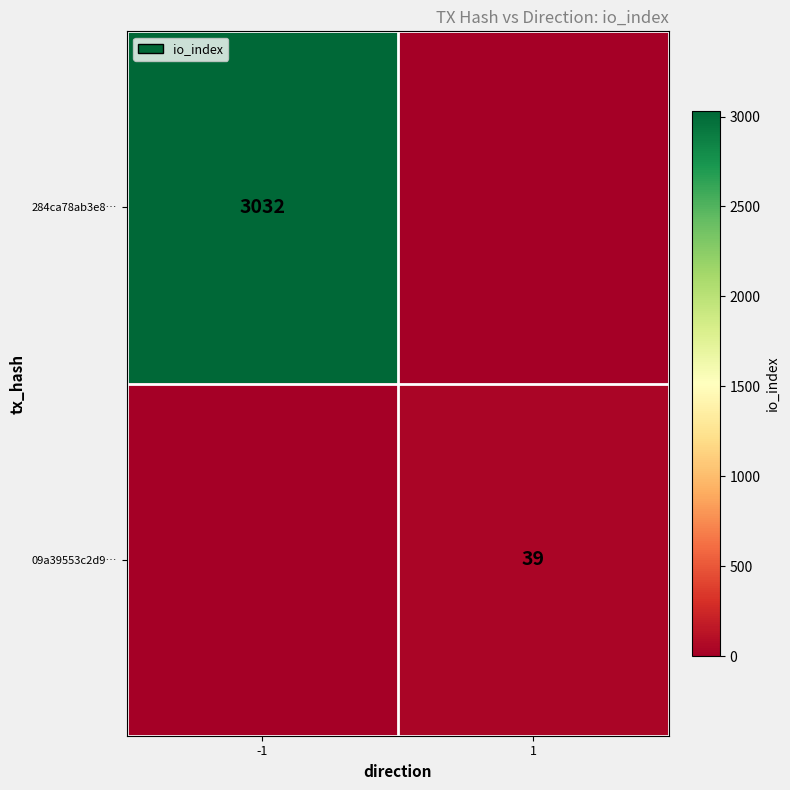

The value of 284ca78ab3e8… at -1 is 3032. True or false?

True